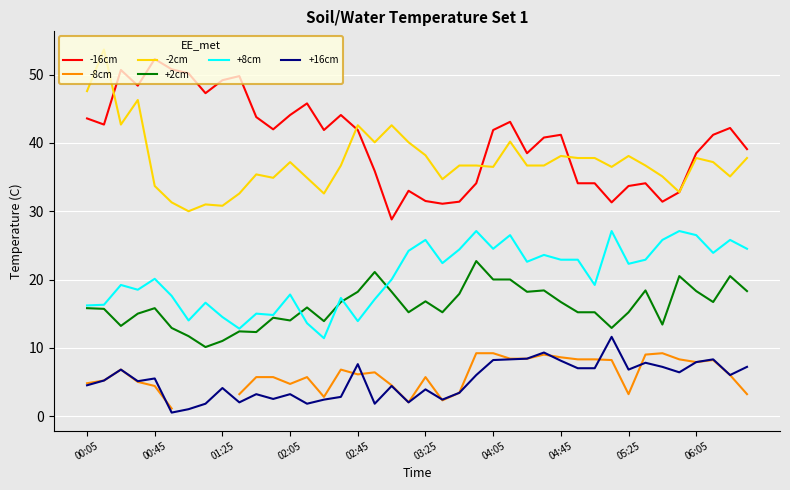

Between 29 and 39, which series saw the biggest shift?

-8cm